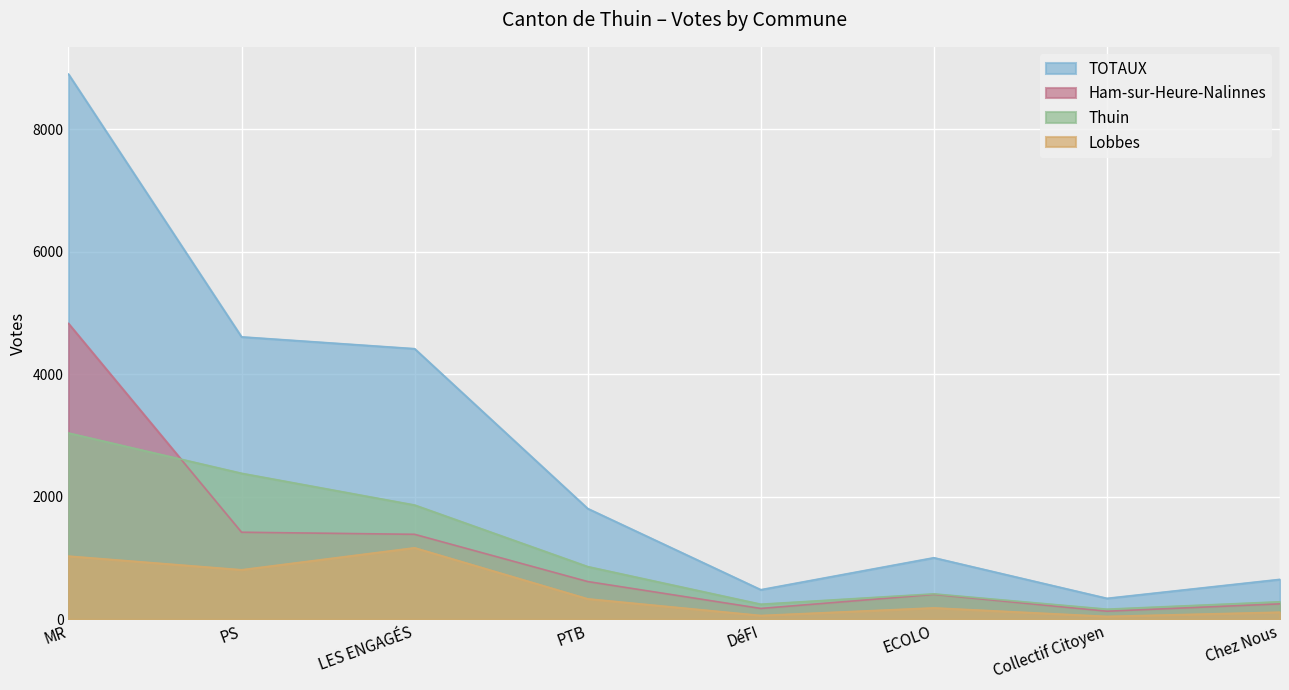

How many categories are shown in the chart?

8